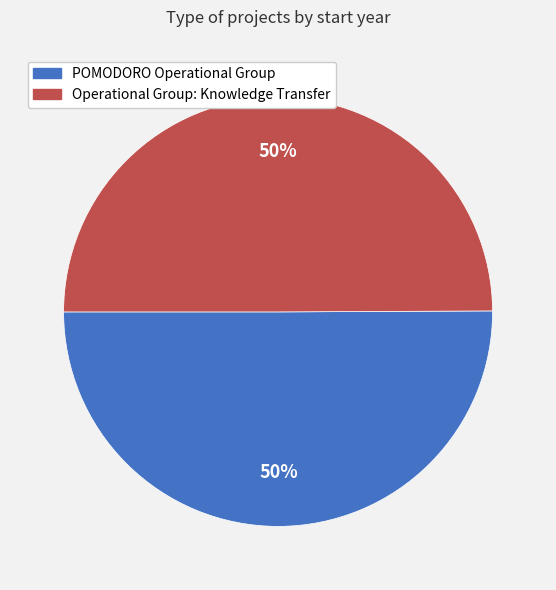

Do Operational Group: Knowledge Transfer and POMODORO Operational Group together represent more than half of the pie?

Yes